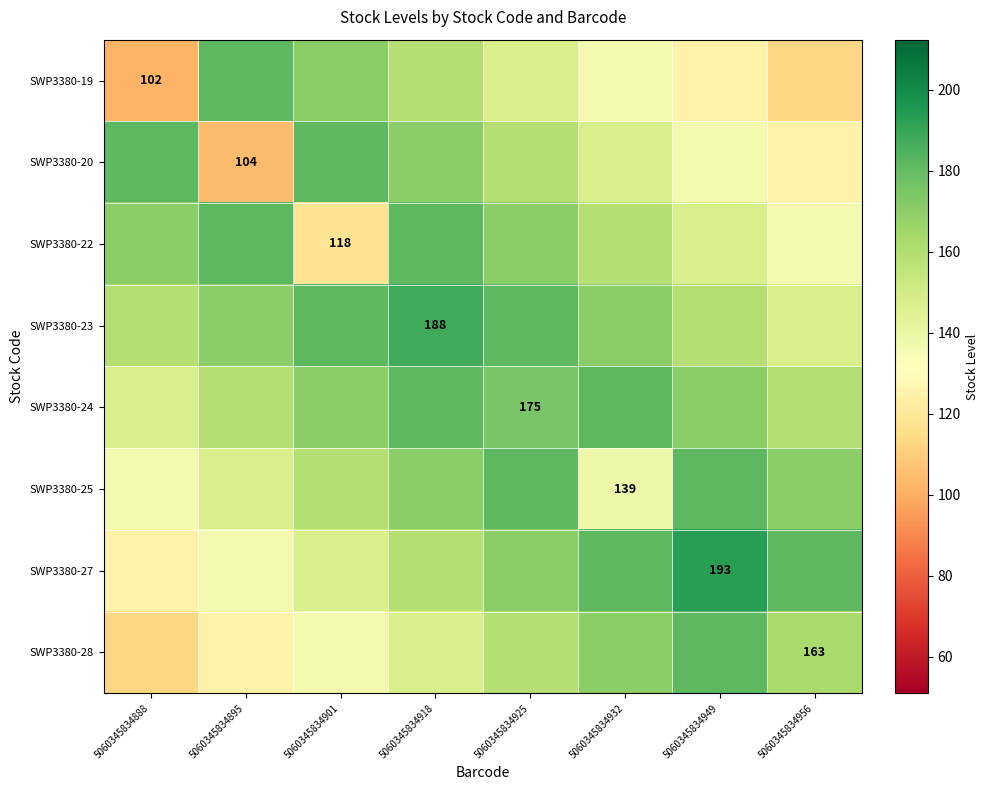

What is the sum of the SWP3380-19 values at 5060345834895 and 5060345834932?

317.8